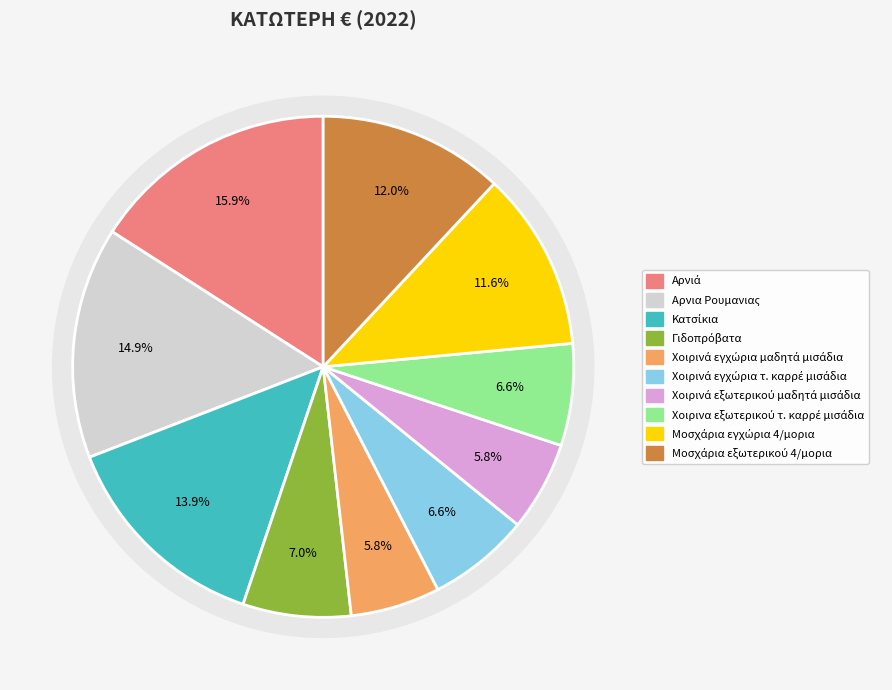

How many slices are in this pie chart?

10